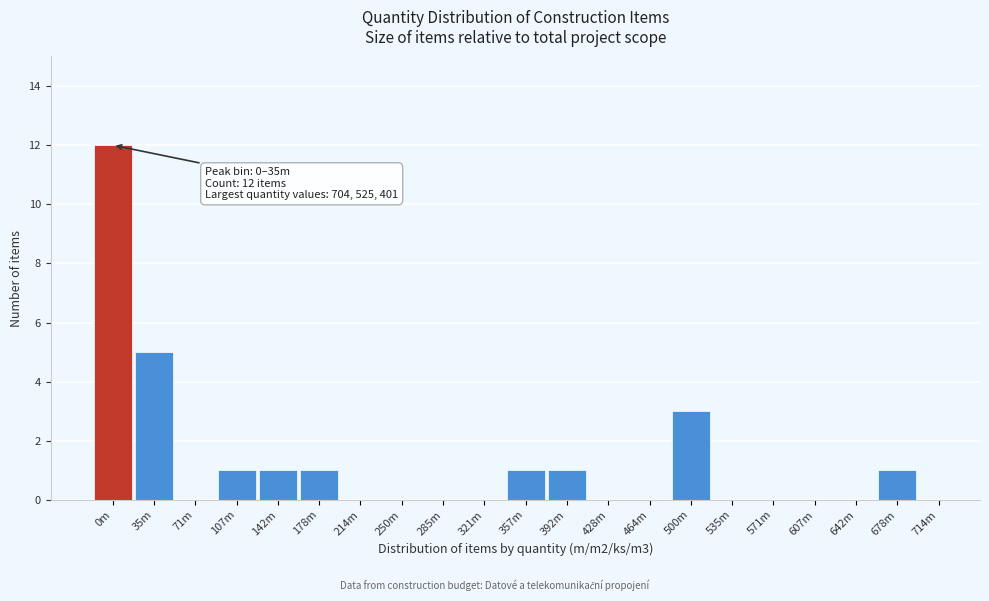

Reading right to left, what are all the values shown in this chart?

714m=0	678m=1	642m=0	607m=0	571m=0	535m=0	500m=3	464m=0	428m=0	392m=1	357m=1	321m=0	285m=0	250m=0	214m=0	178m=1	142m=1	107m=1	71m=0	35m=5	0m=12